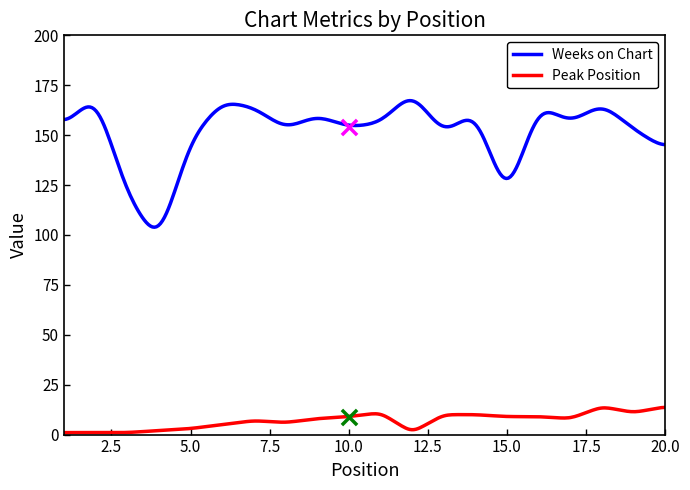

What are all the series names shown in the legend?

Weeks on Chart, Peak Position